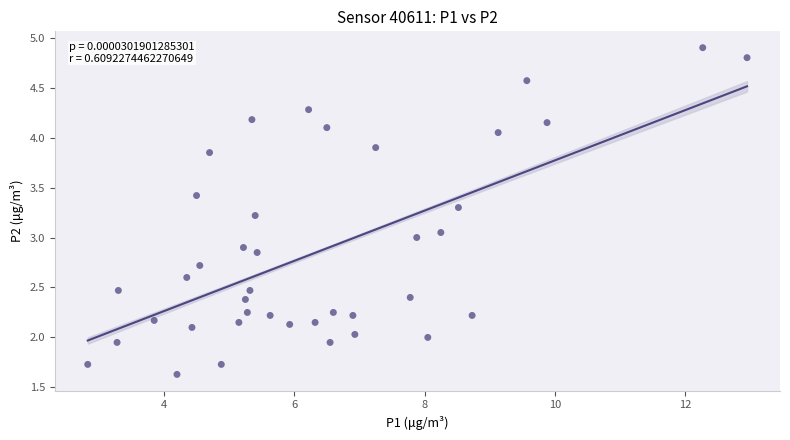

What is the range of X values (max minus min)?

10.1